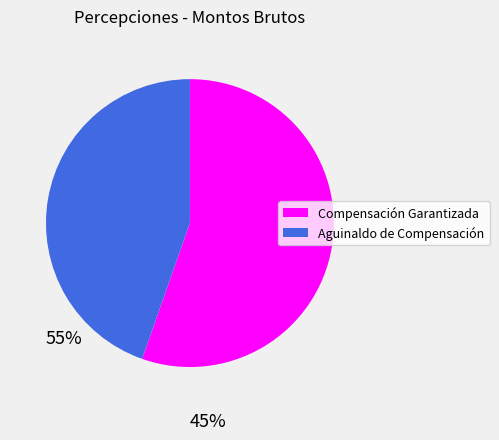

Is there a majority slice in this chart?

Yes